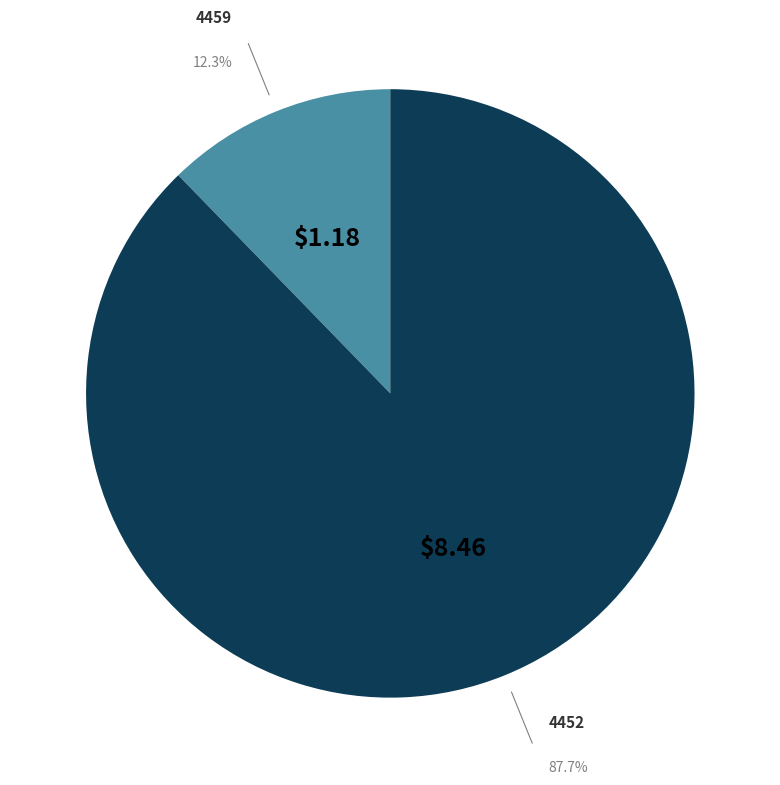

Is there any slice that represents more than half of the pie?

Yes